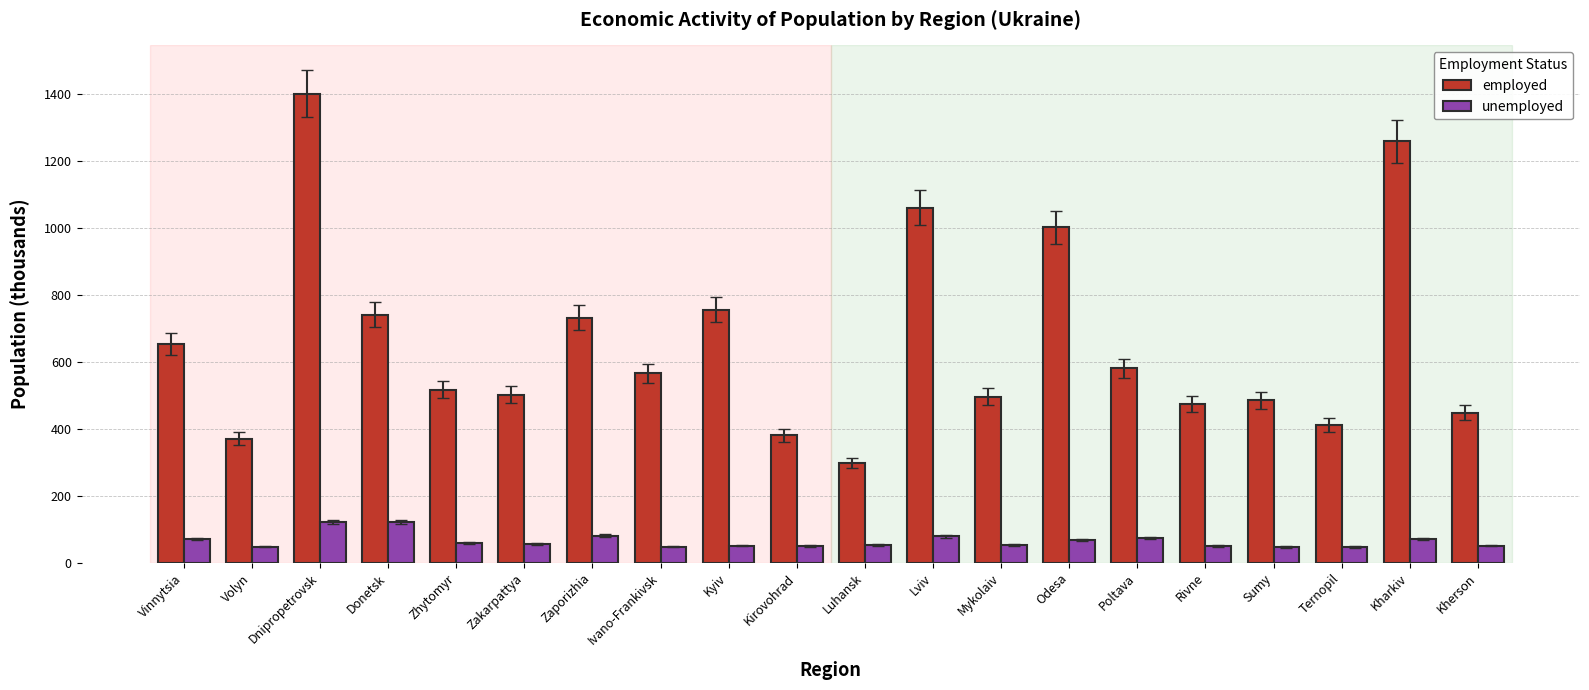

At which category is the sum across all series the highest?

Dnipropetrovsk